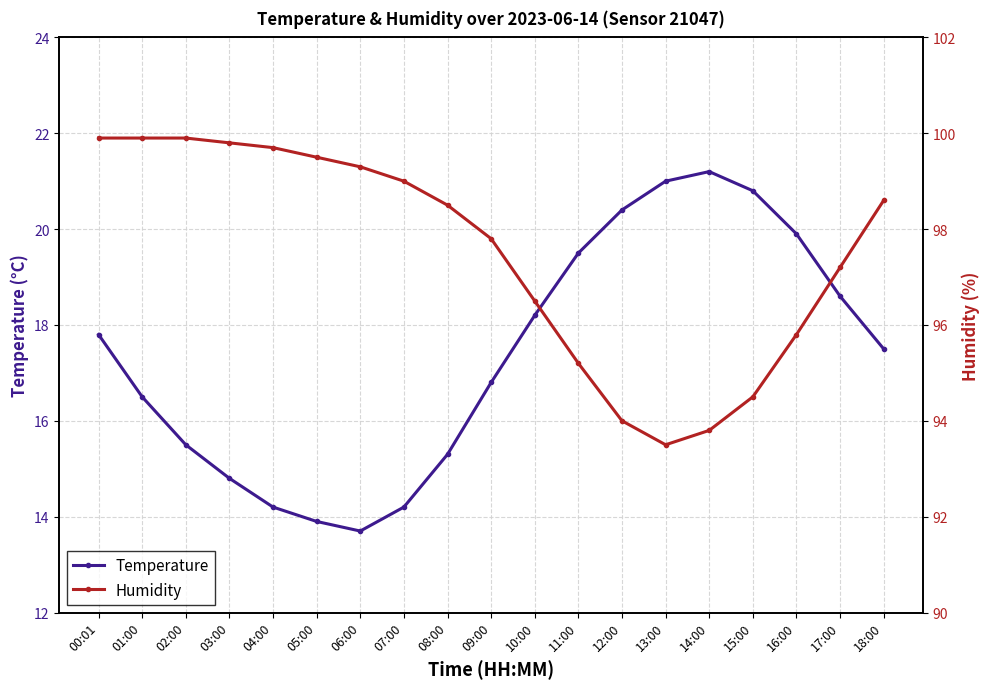

Is this an area chart (filled region under the line)?

No